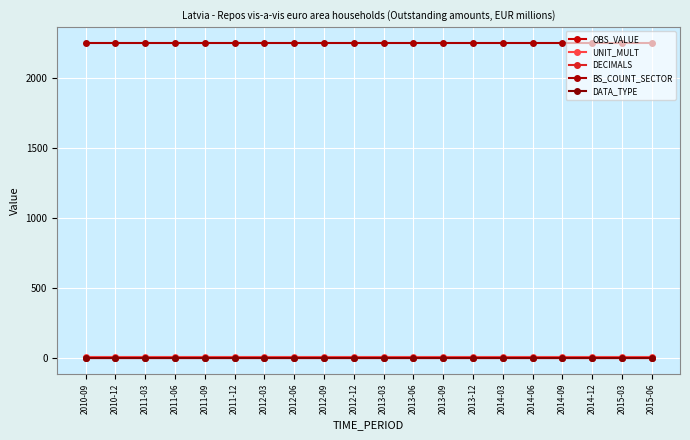

True or false: DECIMALS has more than 1 points higher than both neighbors.

False